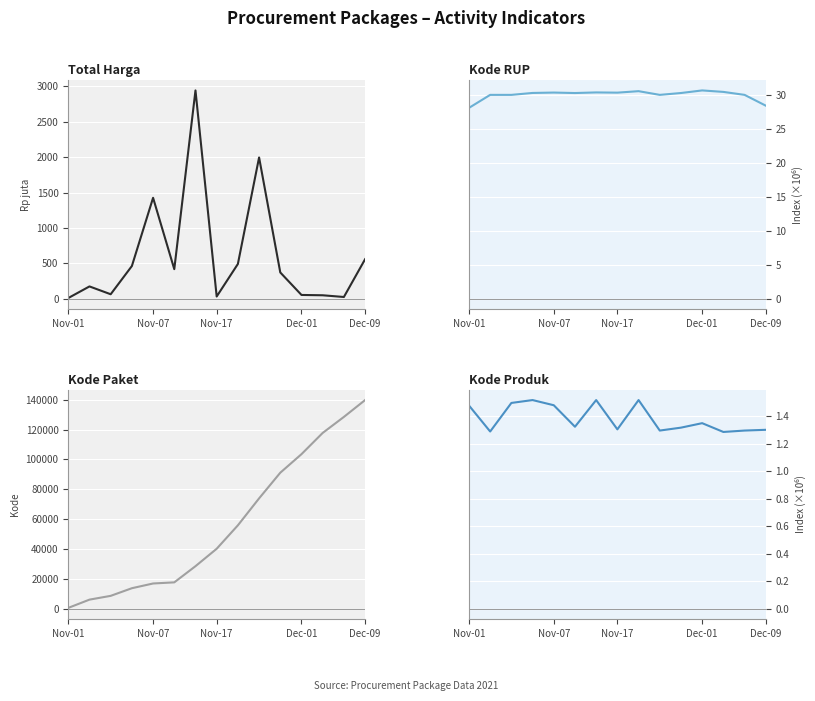

What is the difference between the maximum and minimum values in the Total Harga (juta) series?

2927.2